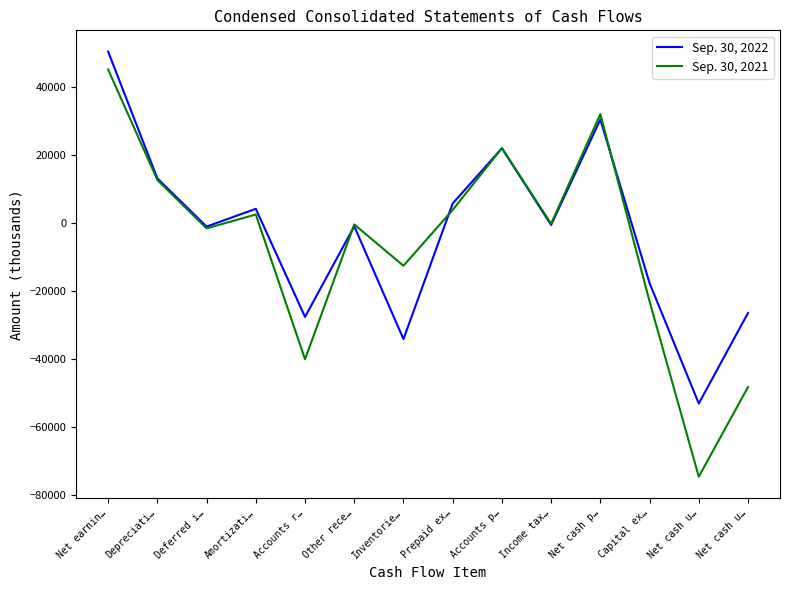

What is the difference between the maximum and minimum values in the Sep. 30, 2022 series?

103524